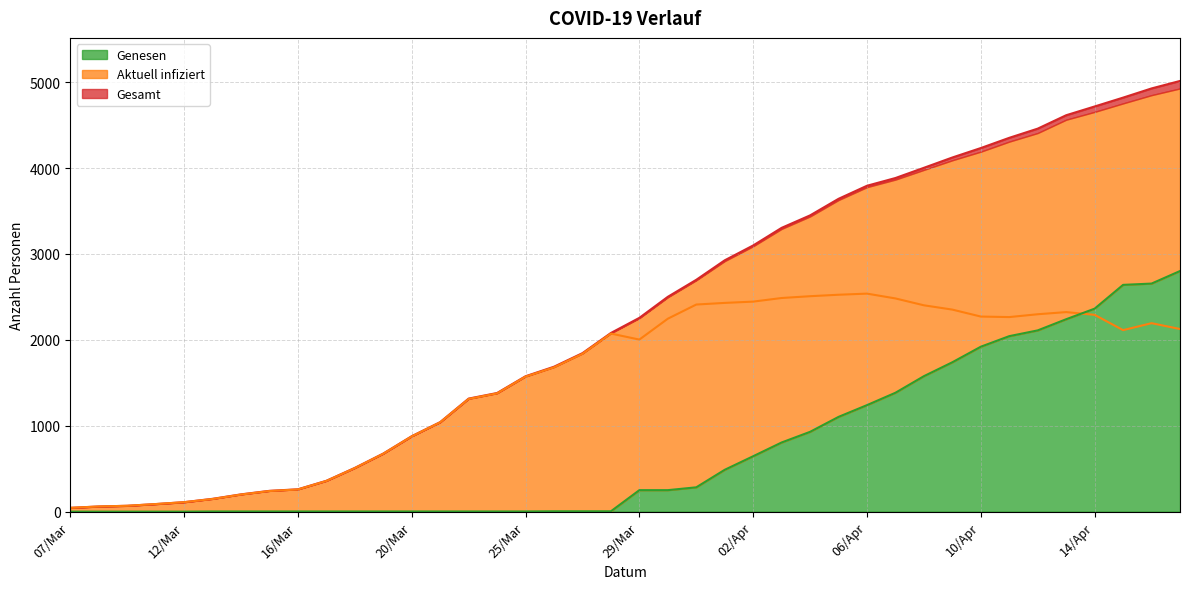

At 15/Mar, list the series in order from smallest to largest.

Genesen, Aktuell infiziert, Gesamt